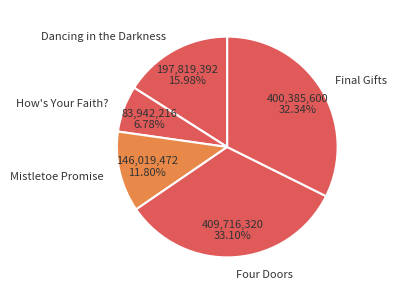

Is it true that Four Doors is 33% of the pie?

True